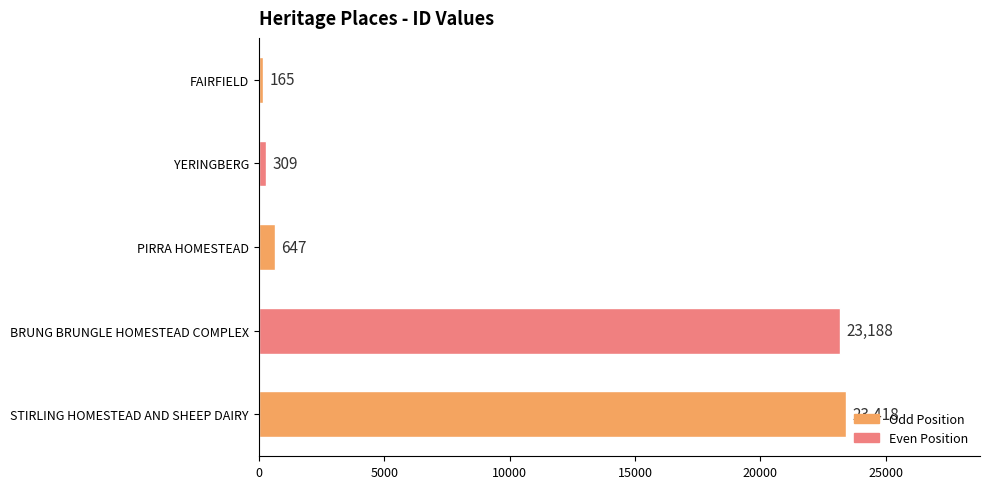

Where is the data nearest to the value 11791?

PIRRA HOMESTEAD